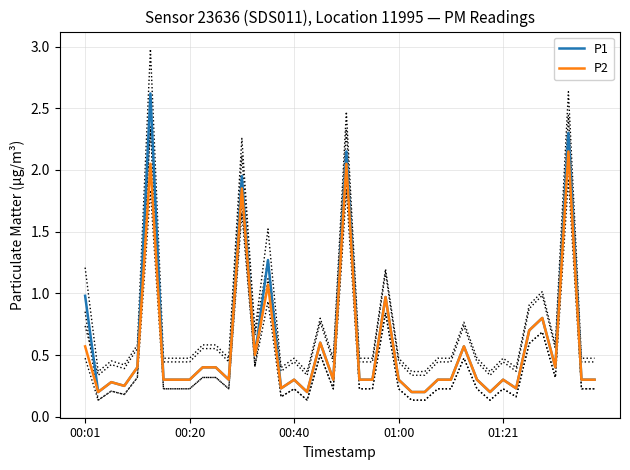

What is the highest value of the P2 series?

2.1